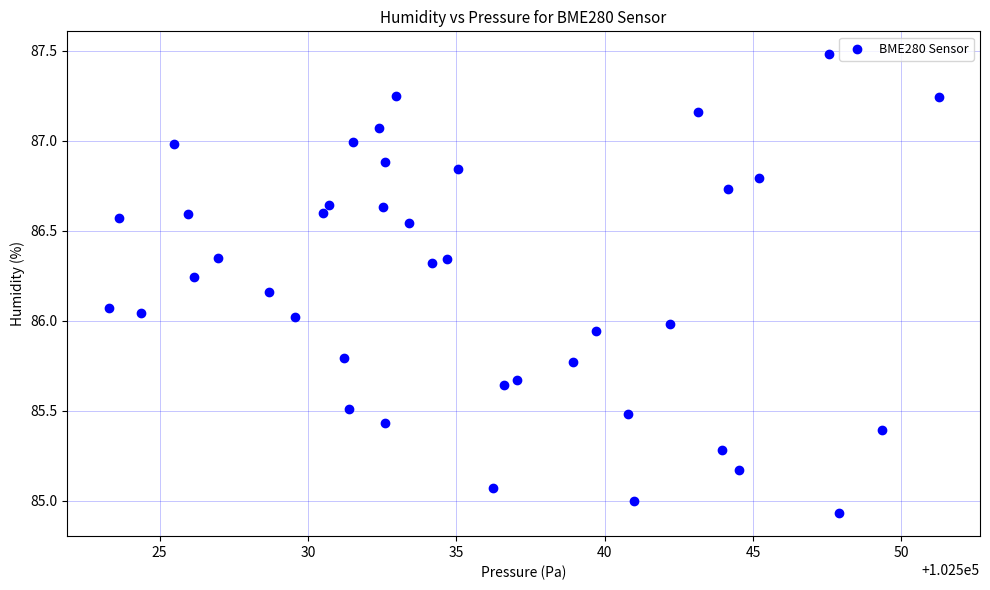

What is the range of X values (max minus min)?

28.0